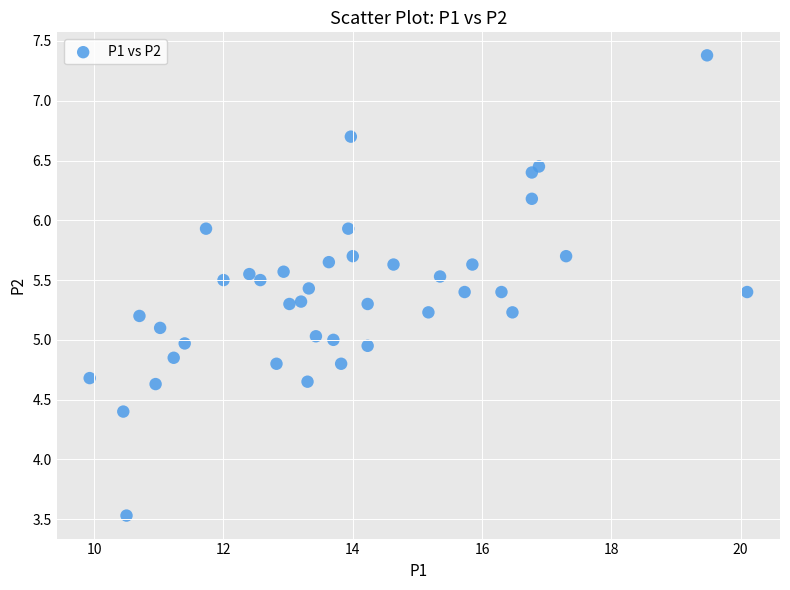

What is the range of X values (max minus min)?

10.2